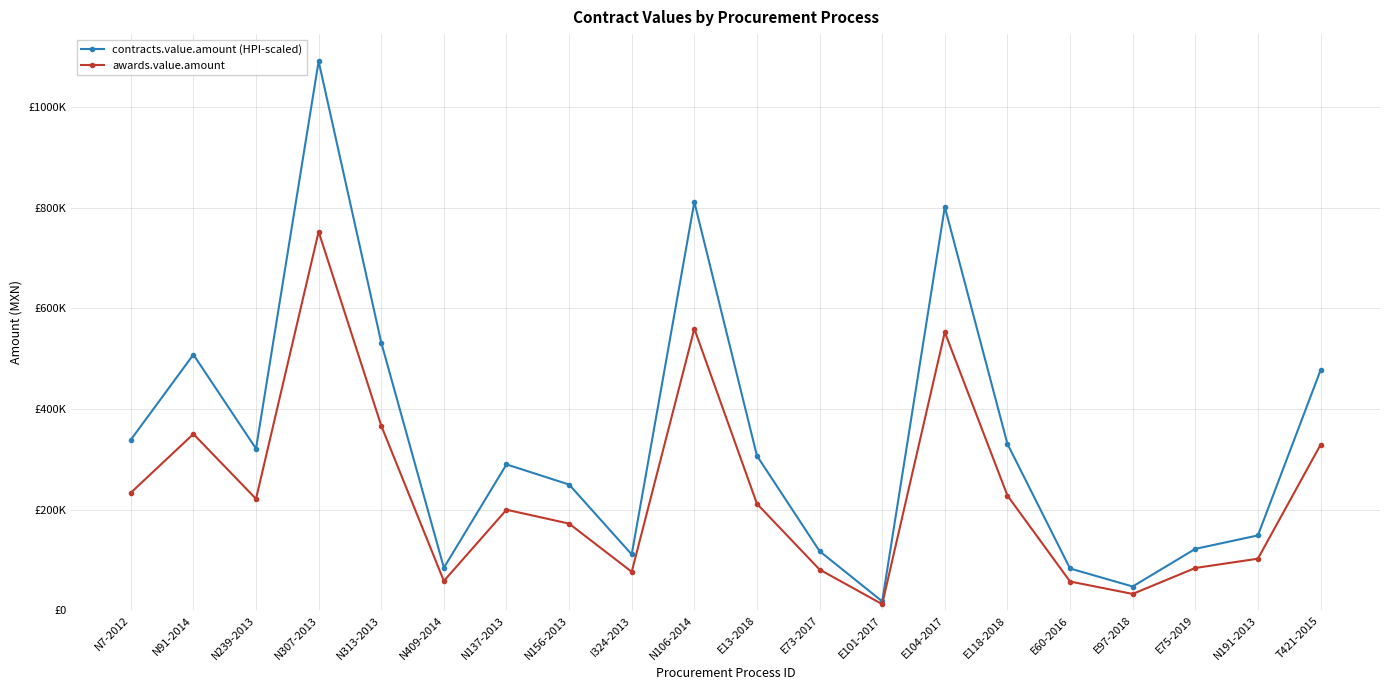

What are all the series names shown in the legend?

contracts.value.amount (HPI-scaled), awards.value.amount